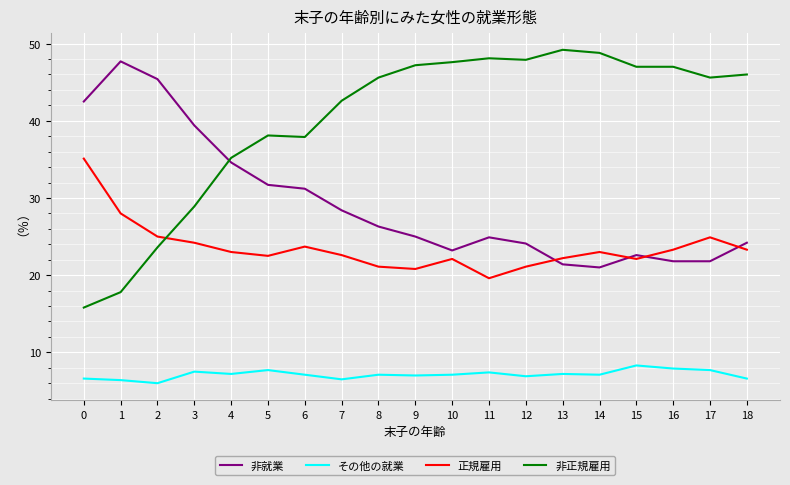

What is the total value across all series at 17?

100.0